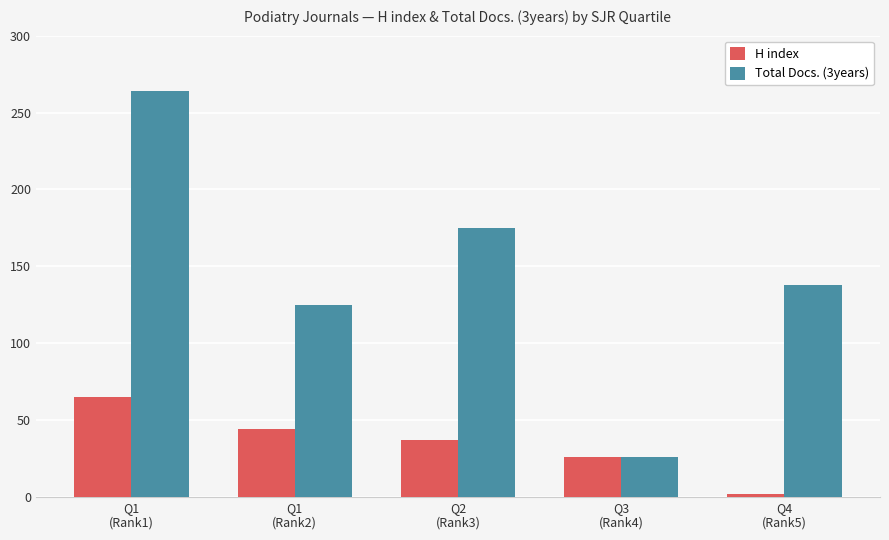

At which label does Total Docs. (3years) first exceed 138?

Q1
(Rank1)